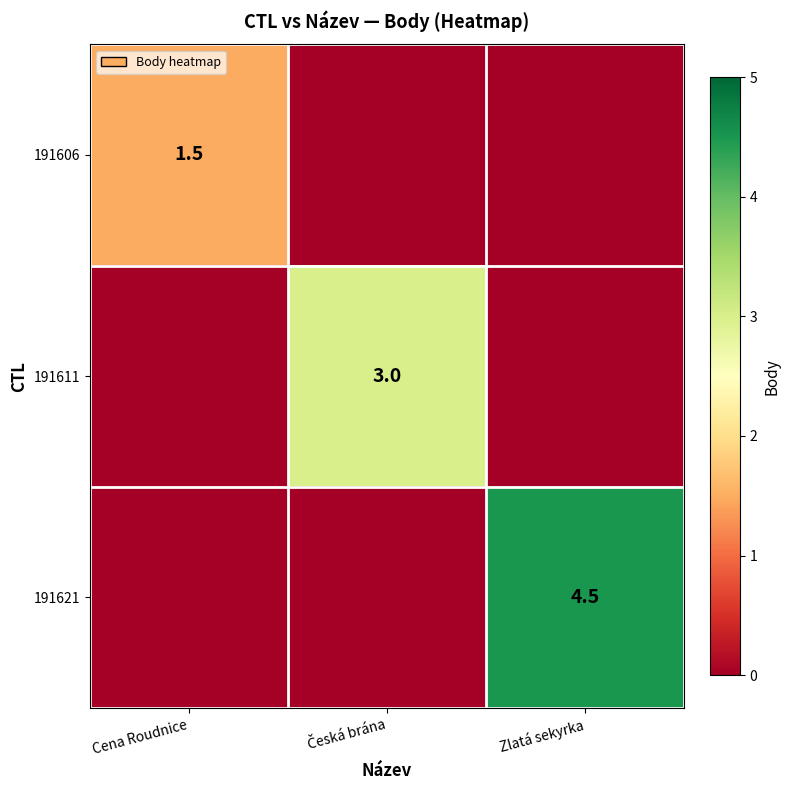

What is the total value across all series at Zlatá sekyrka?

4.5